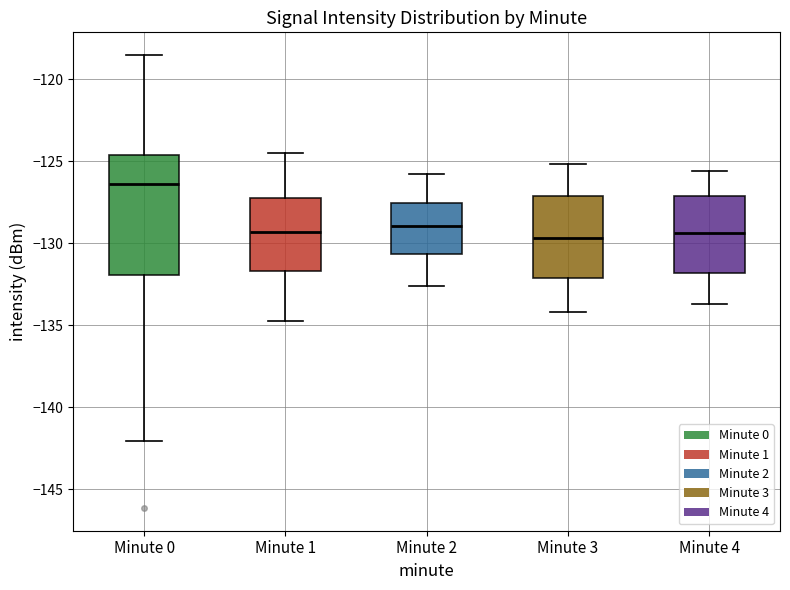

Reading left to right, transcribe this box plot: for each box, give where its median line is, the range the box spans, and where its two whiskers end, as read against the y-axis. The values are not printed on the chart, so give them approximately, as read against the axis.

Minute 0: median -126.5, box -132.0 to -124.5, whiskers -142.0 to -118.5
Minute 1: median -129.5, box -131.5 to -127.0, whiskers -135.0 to -124.5
Minute 2: median -129.0, box -130.5 to -127.5, whiskers -132.5 to -126.0
Minute 3: median -129.5, box -132.0 to -127.0, whiskers -134.0 to -125.0
Minute 4: median -129.5, box -132.0 to -127.0, whiskers -133.5 to -125.5